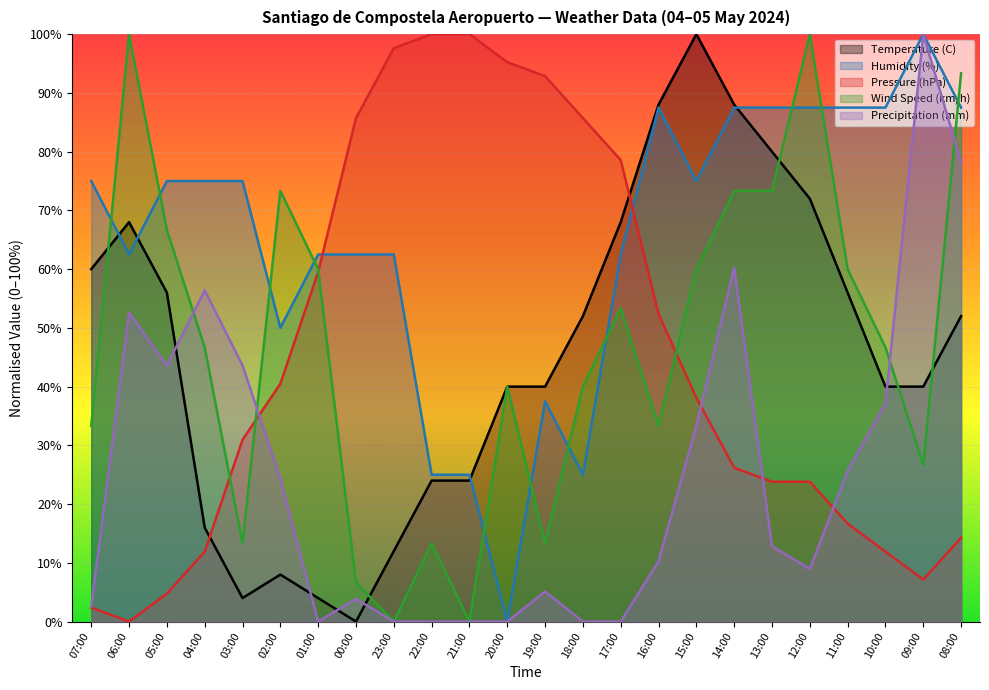

What are all the series names shown in the legend?

Temperature (C), Humidity (%), Pressure (hPa), Wind Speed (km/h), Precipitation (mm)